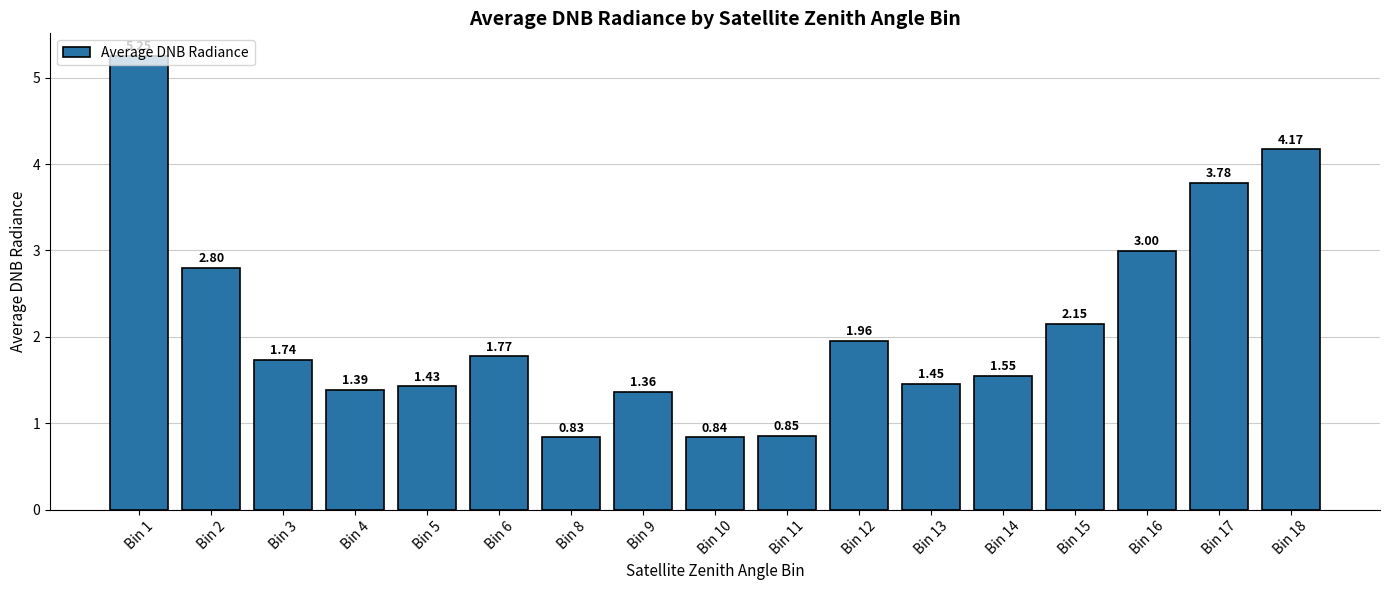

What is the ratio of the value at Bin 14 to the value at Bin 17?

0.4